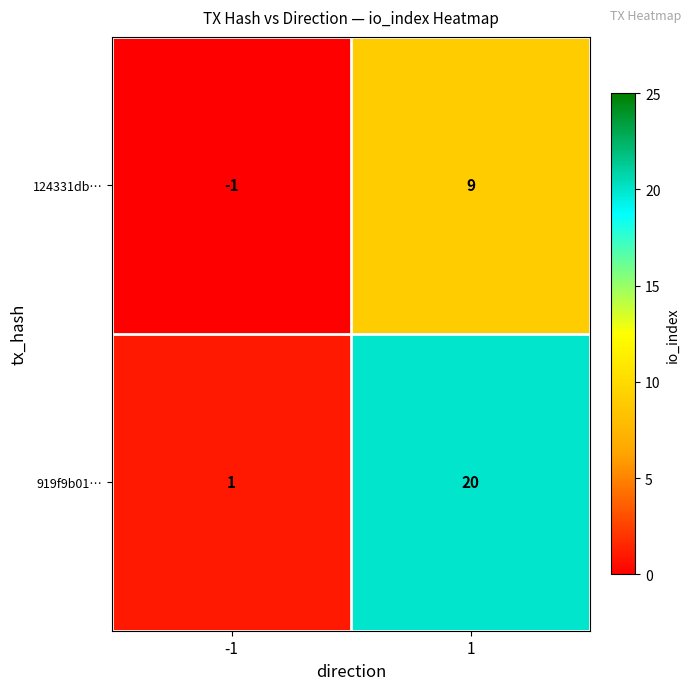

What is the maximum value shown in the chart?

20